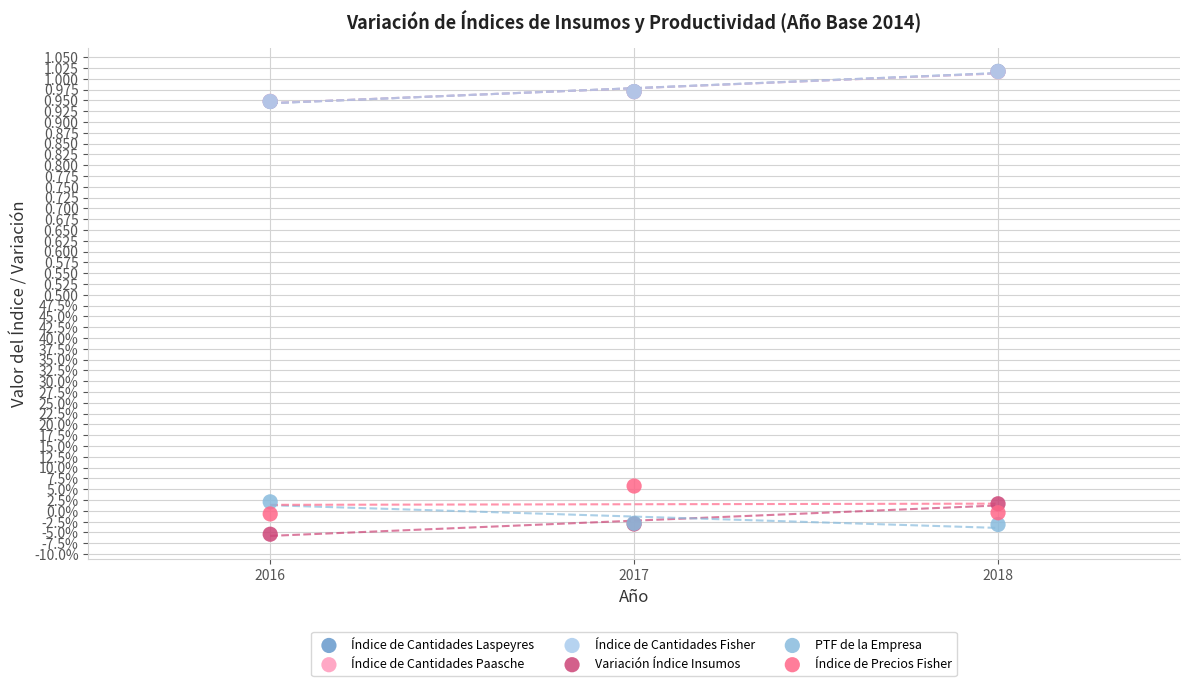

What are all the series names shown in the legend?

Índice de Cantidades Laspeyres, Índice de Cantidades Paasche, Índice de Cantidades Fisher, Variación Índice Insumos, PTF de la Empresa, Índice de Precios Fisher